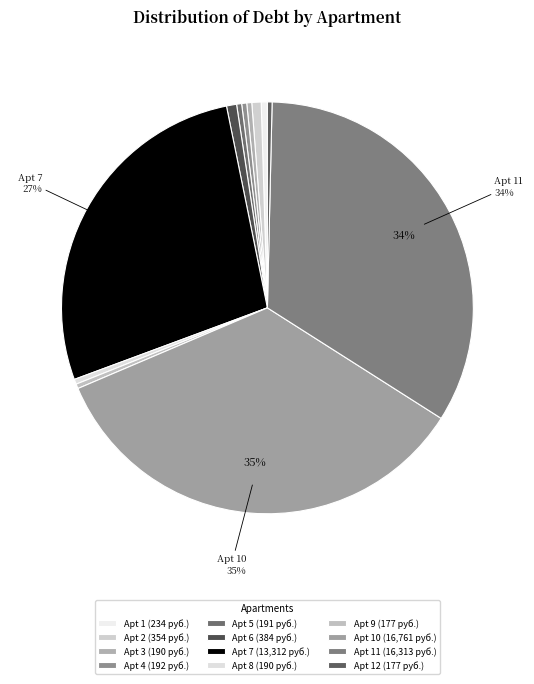

Which slice is the largest?

Apt 10 (16,761 руб.)